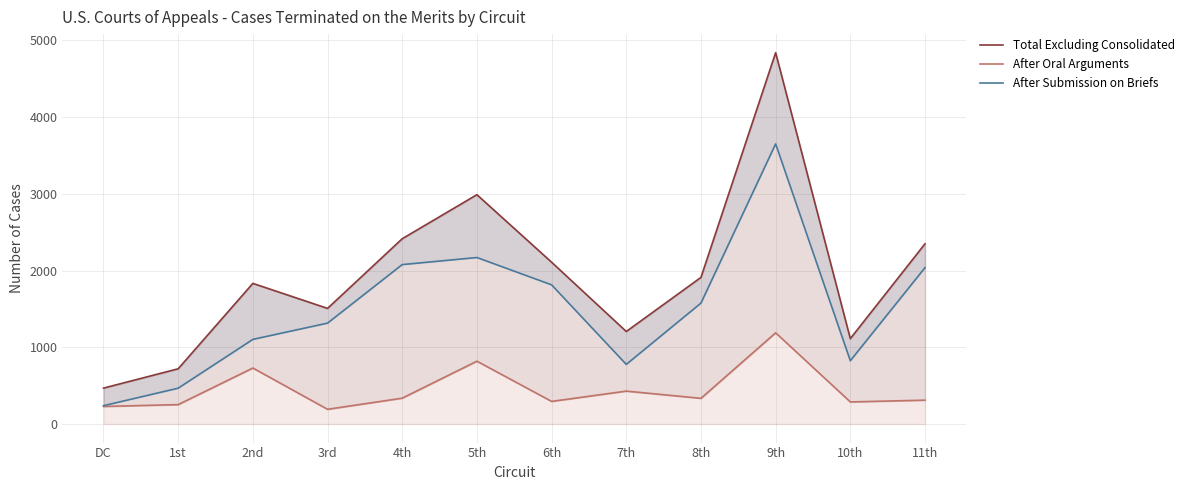

What is the difference between the maximum and minimum values in the After Oral Arguments series?

997